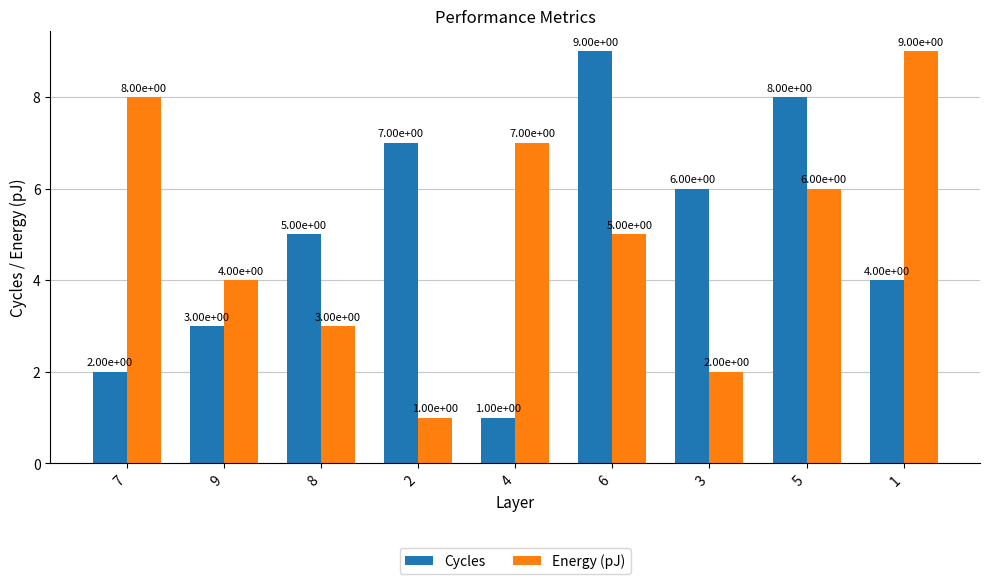

What is the greatest value displayed?

9